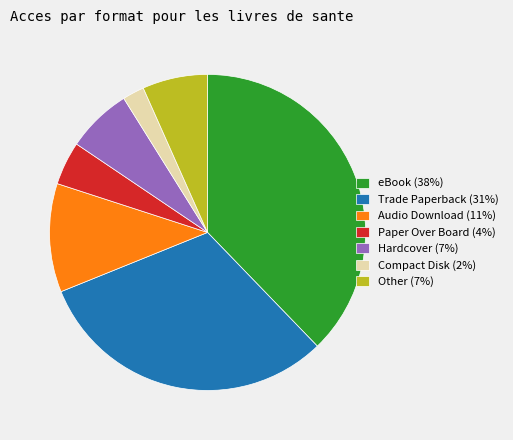

Is the sum of Other and Trade Paperback greater than half?

No